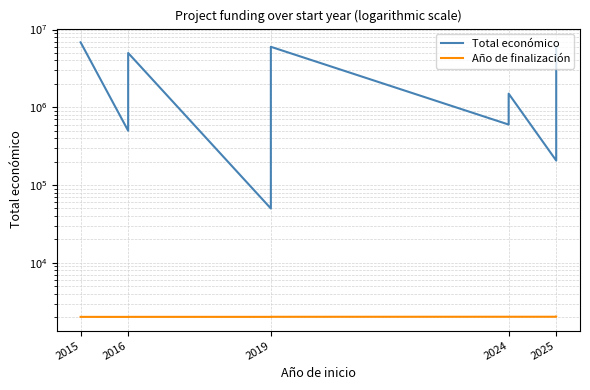

True or false: Total económico and Año de finalización cross at least once.

False